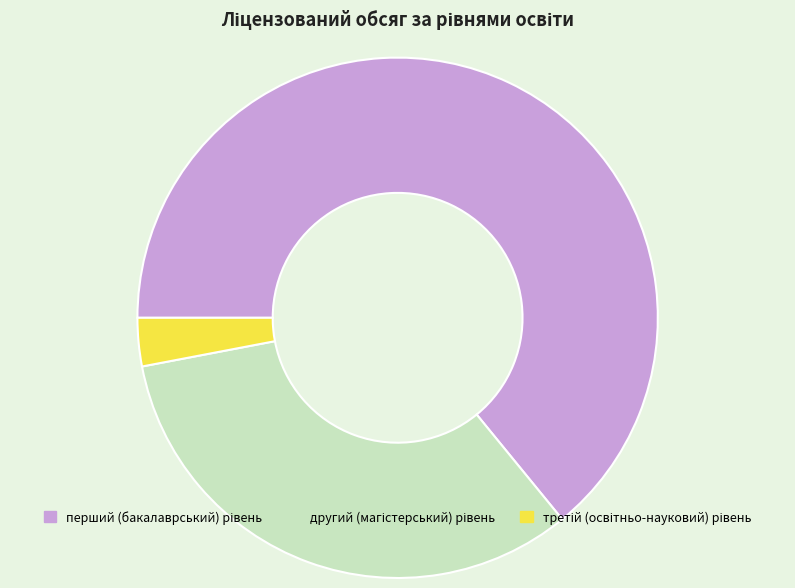

Is there a majority slice in this chart?

Yes